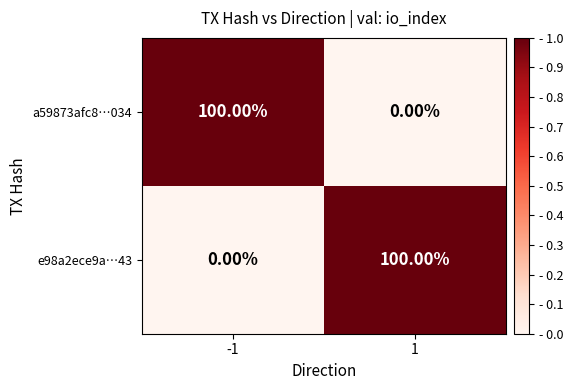

What is the difference between the maximum and minimum values in the a59873afc8…034 series?

100